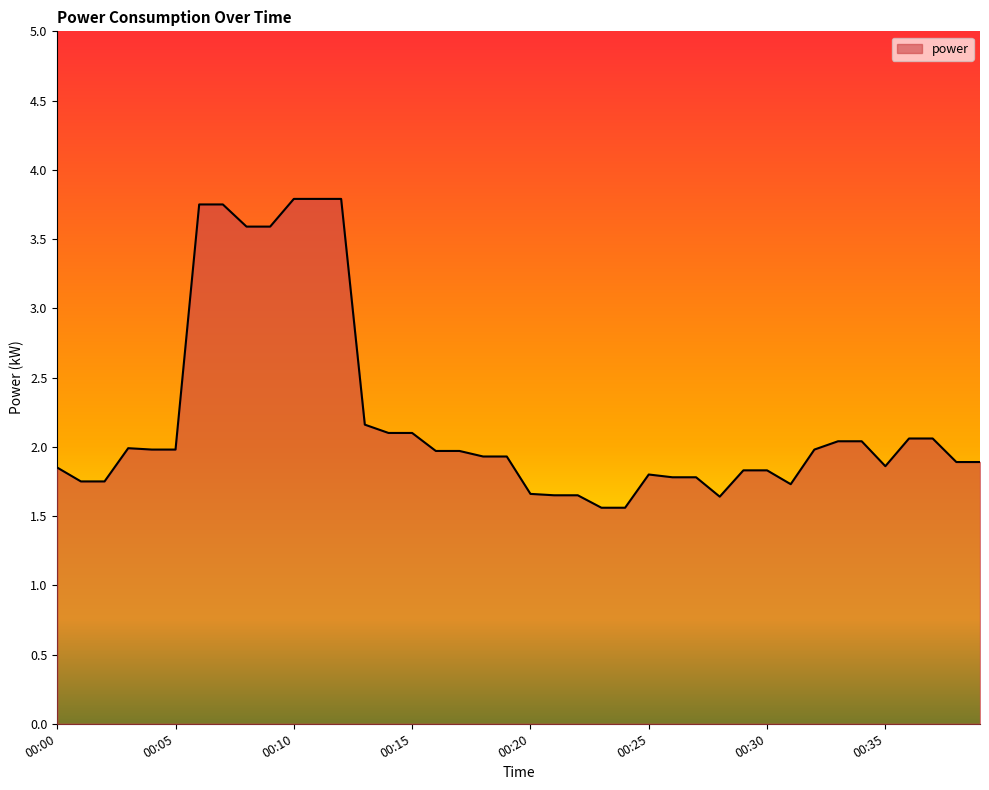

What is the minimum value shown in the chart?

1.6